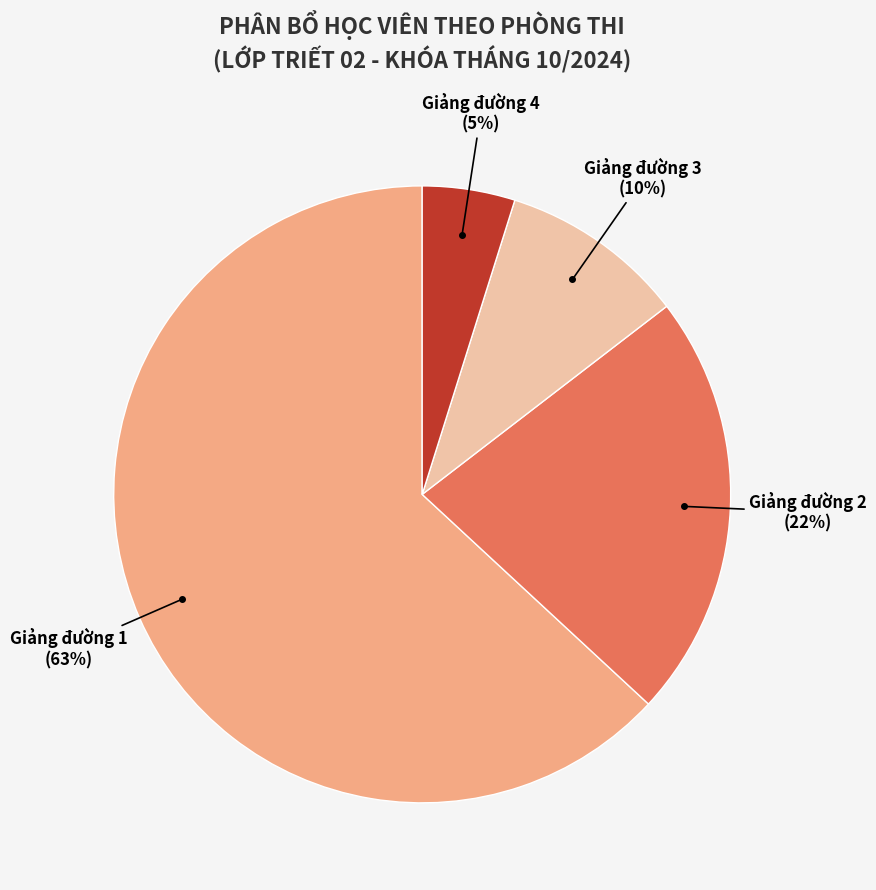

Is there a majority slice in this chart?

Yes